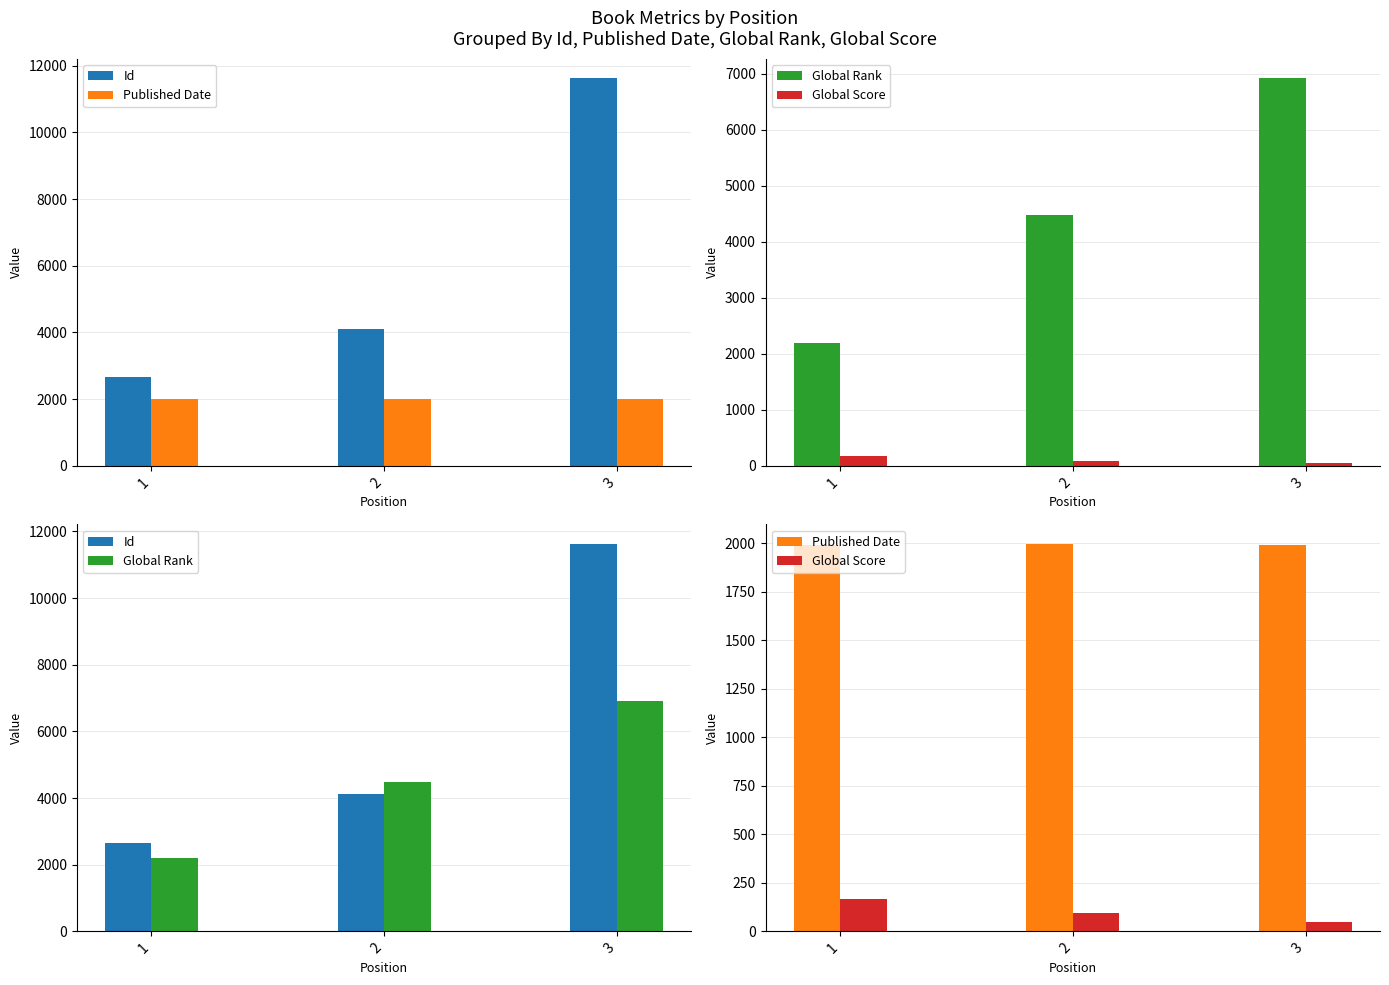

Which series has the largest range (max minus min)?

Id